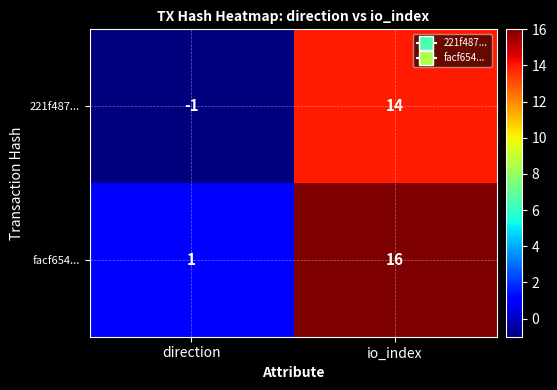

What value does the facf654... series have at io_index?

16